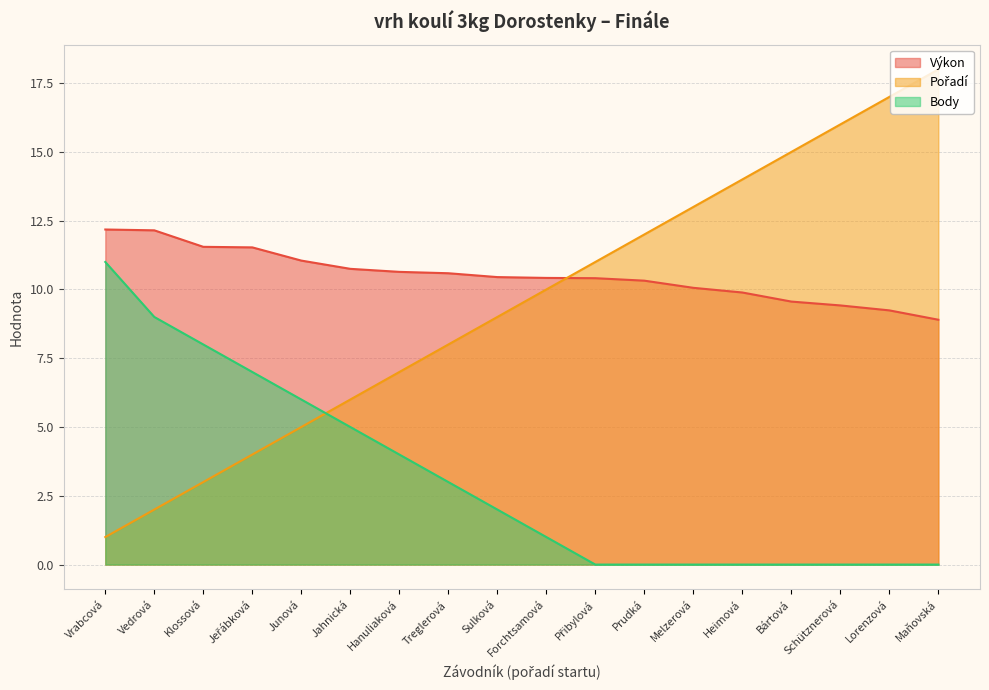

Reading left to right, list all the values displayed in this chart.

Výkon: Vrabcová=12.2	Vedrová=12.2	Klossová=11.6	Jeřábková=11.5	Junová=11.1	Jahnická=10.8	Hanuliaková=10.6	Treglerová=10.6	Sulková=10.4	Forchtsamová=10.4	Přibylová=10.4	Prudká=10.3	Melzerová=10.1	Heimová=9.9	Bártová=9.6	Schütznerová=9.4	Lorenzová=9.2	Maňovská=8.9
Pořadí: Vrabcová=1.0	Vedrová=2.0	Klossová=3.0	Jeřábková=4.0	Junová=5.0	Jahnická=6.0	Hanuliaková=7.0	Treglerová=8.0	Sulková=9.0	Forchtsamová=10.0	Přibylová=11.0	Prudká=12.0	Melzerová=13.0	Heimová=14.0	Bártová=15.0	Schütznerová=16.0	Lorenzová=17.0	Maňovská=18.0
Body: Vrabcová=11.0	Vedrová=9.0	Klossová=8.0	Jeřábková=7.0	Junová=6.0	Jahnická=5.0	Hanuliaková=4.0	Treglerová=3.0	Sulková=2.0	Forchtsamová=1.0	Přibylová=0.0	Prudká=0.0	Melzerová=0.0	Heimová=0.0	Bártová=0.0	Schütznerová=0.0	Lorenzová=0.0	Maňovská=0.0